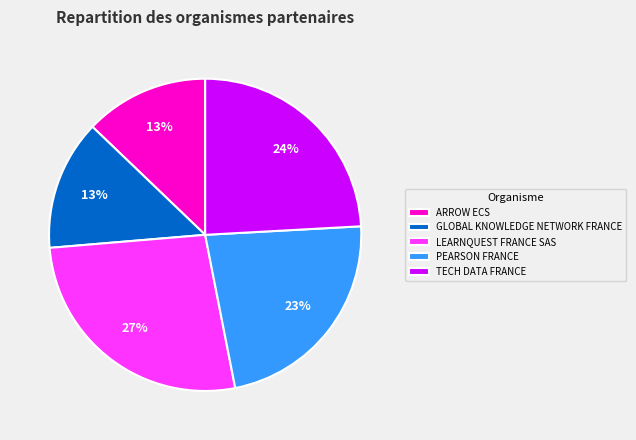

What percentage is the TECH DATA FRANCE slice, to the nearest percent?

24%